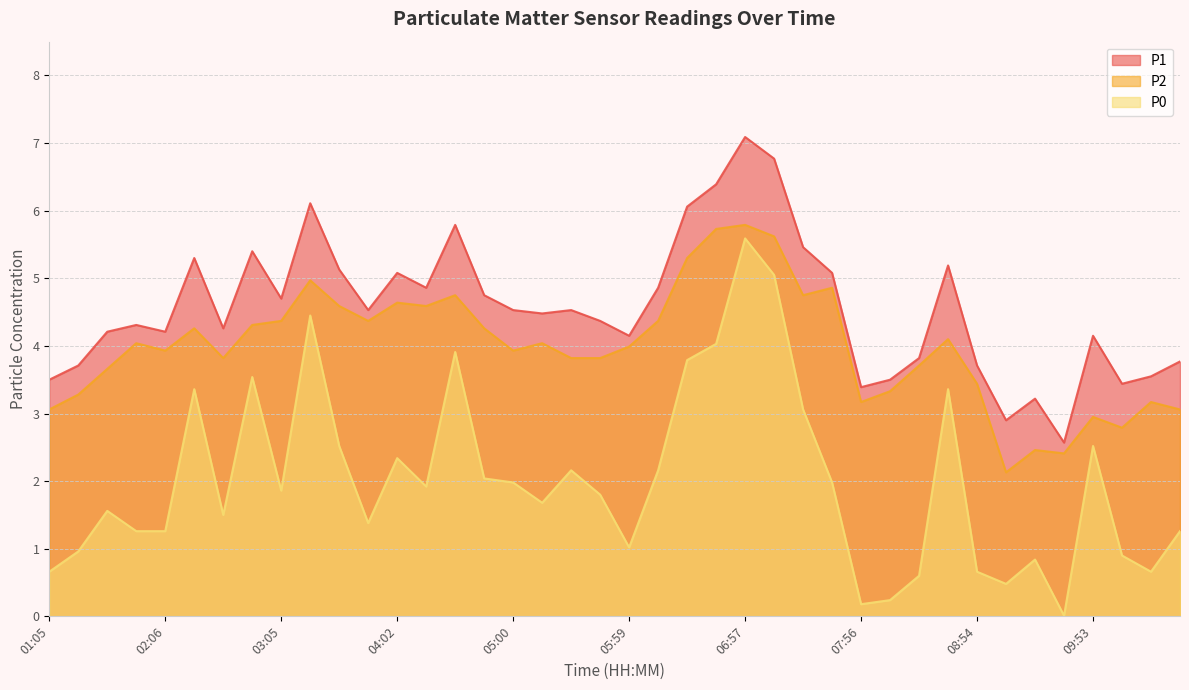

What are all the series names shown in the legend?

P1, P2, P0